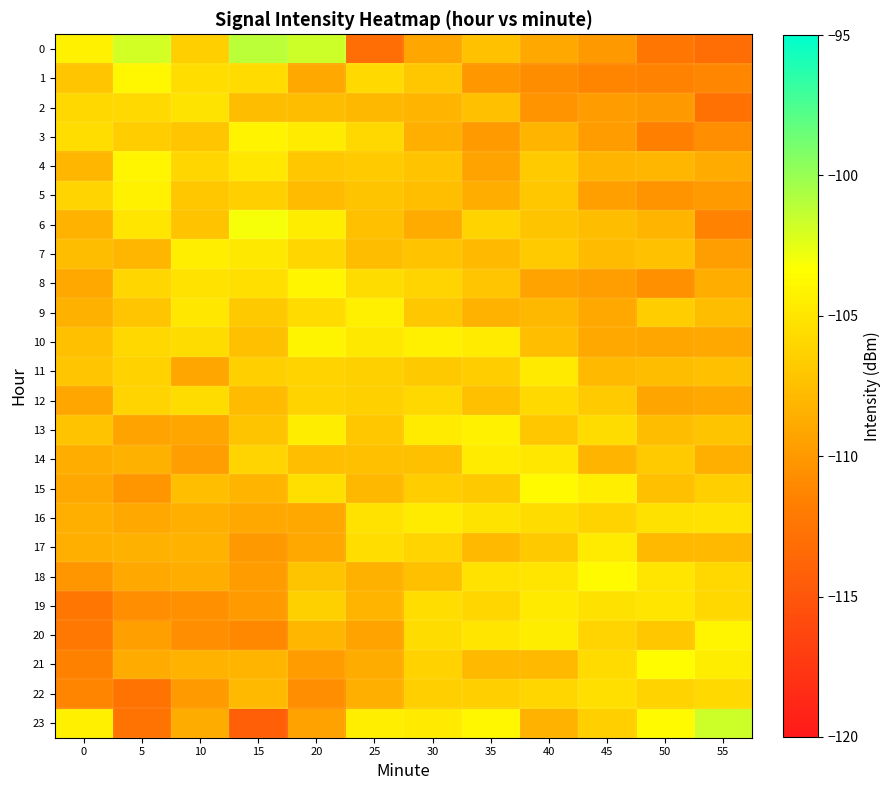

Which label corresponds to the largest value in the chart?

15